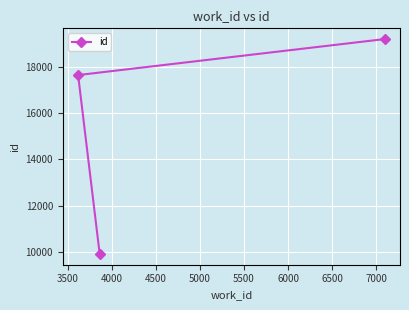

What is the difference between the maximum and minimum values?

9280